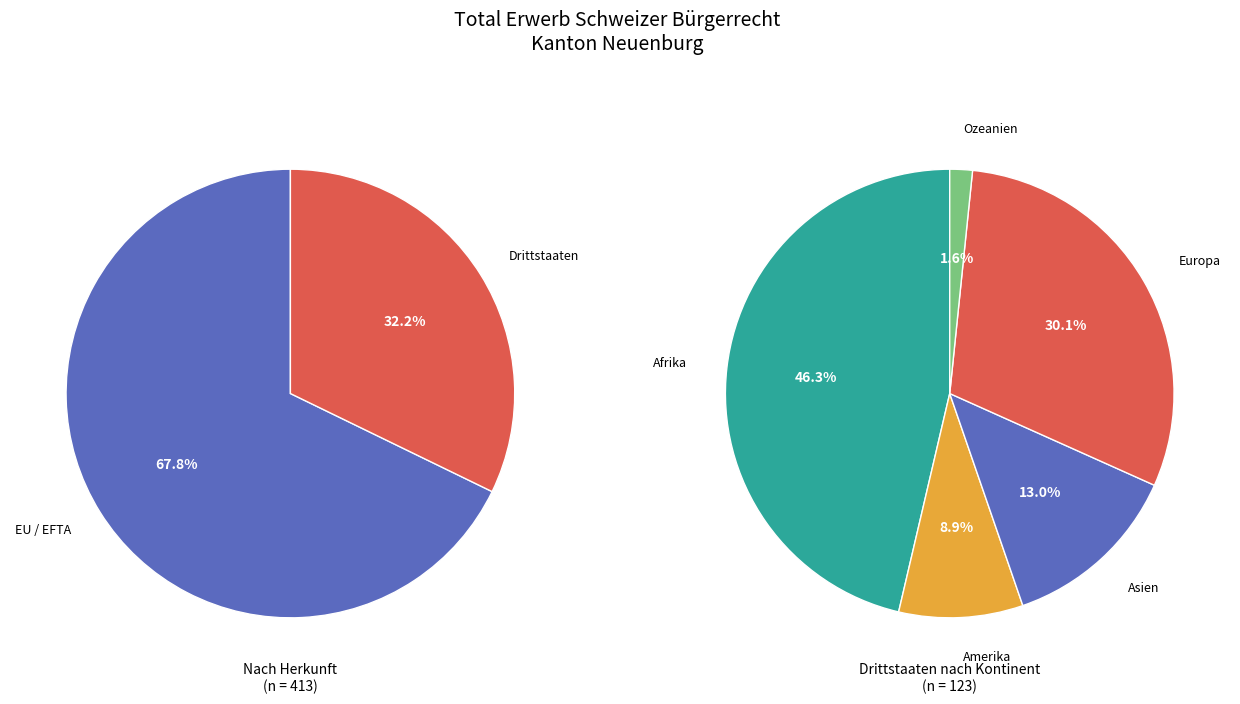

Between Amerika and Afrika, which is larger?

Afrika